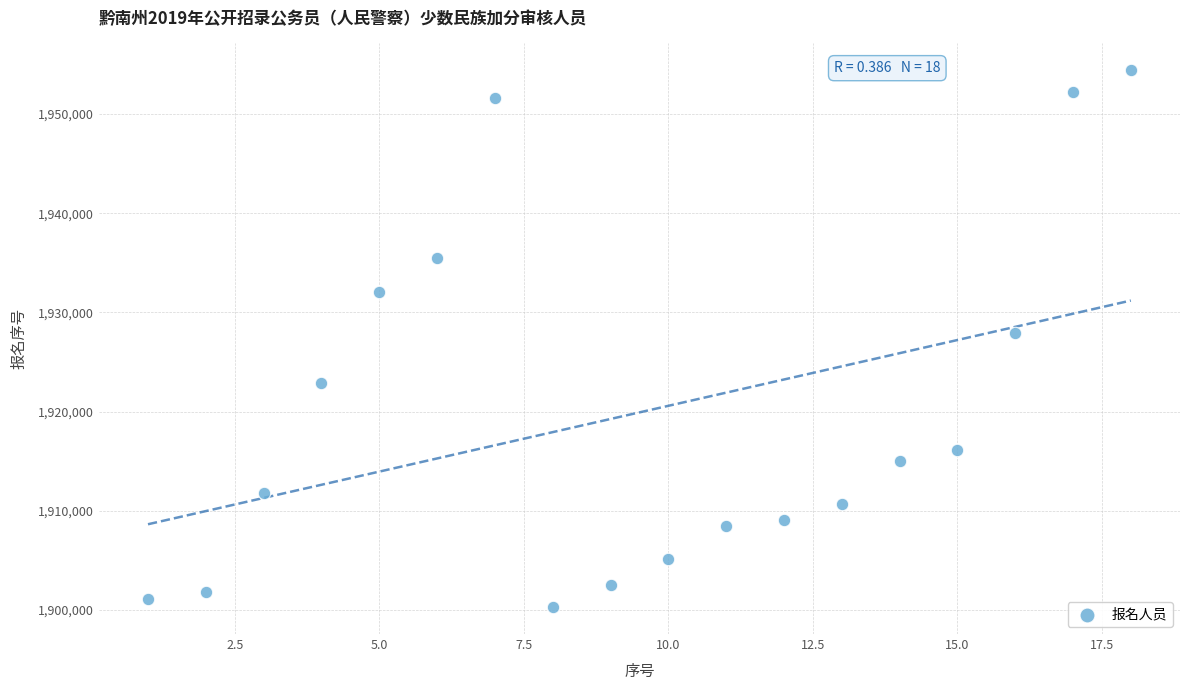

What is the range of X values (max minus min)?

17